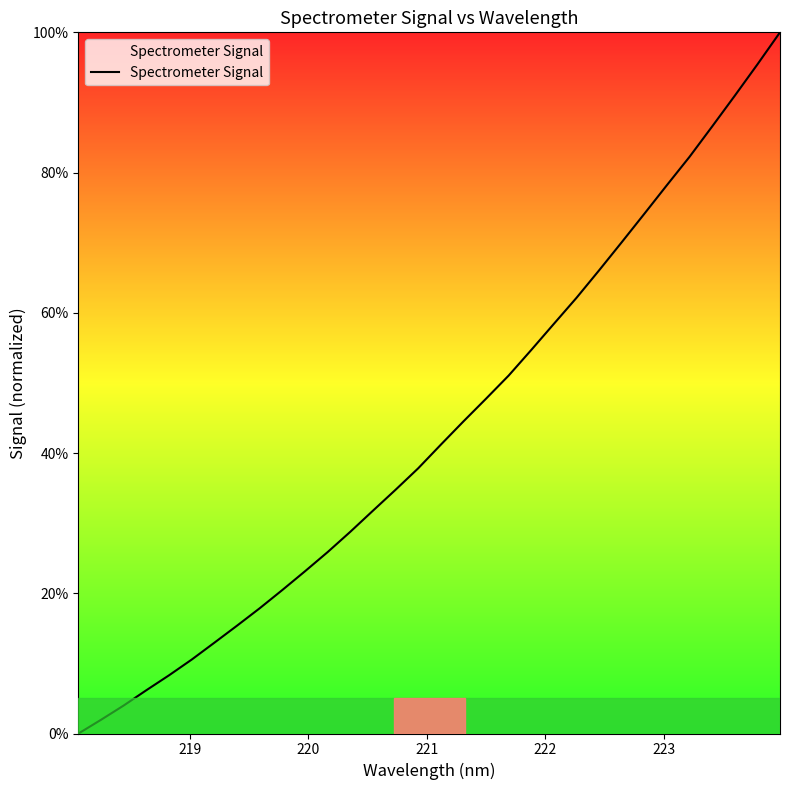

Count the number of categories in the chart.

32